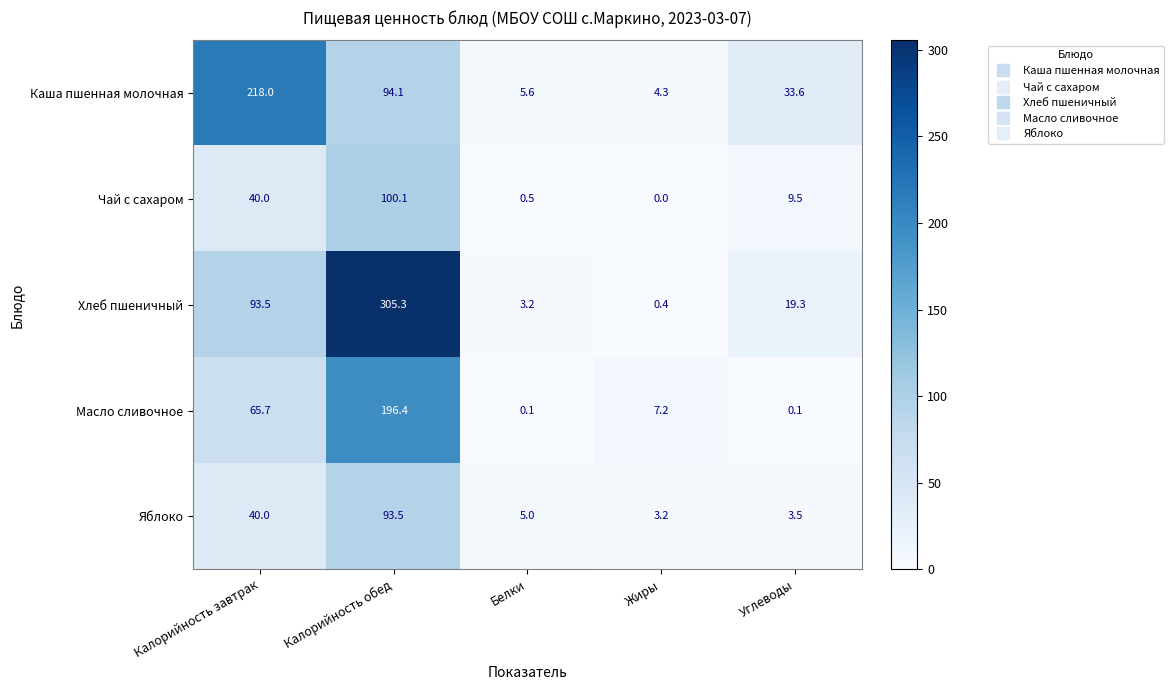

Reading right to left, list all the values displayed in this chart.

Каша пшенная молочная: Углеводы=33.6	Жиры=4.3	Белки=5.6	Калорийность обед=94.1	Калорийность завтрак=218.0
Чай с сахаром: Углеводы=9.5	Жиры=0.0	Белки=0.5	Калорийность обед=100.1	Калорийность завтрак=40.0
Хлеб пшеничный: Углеводы=19.3	Жиры=0.4	Белки=3.2	Калорийность обед=305.3	Калорийность завтрак=93.5
Масло сливочное: Углеводы=0.1	Жиры=7.2	Белки=0.1	Калорийность обед=196.4	Калорийность завтрак=65.7
Яблоко: Углеводы=3.5	Жиры=3.2	Белки=5.0	Калорийность обед=93.5	Калорийность завтрак=40.0